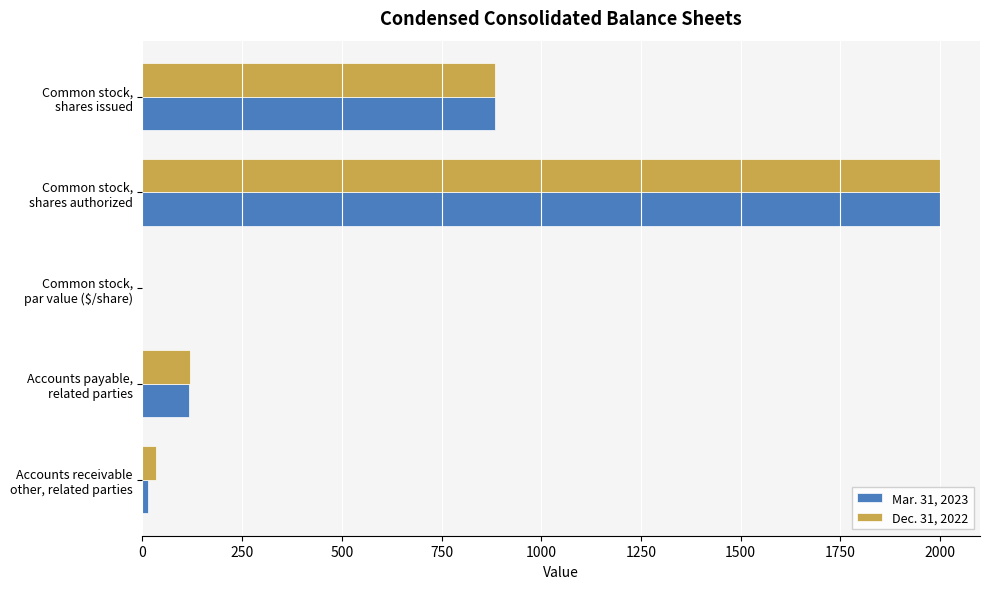

What is the highest value of the Dec. 31, 2022 series?

2000.0